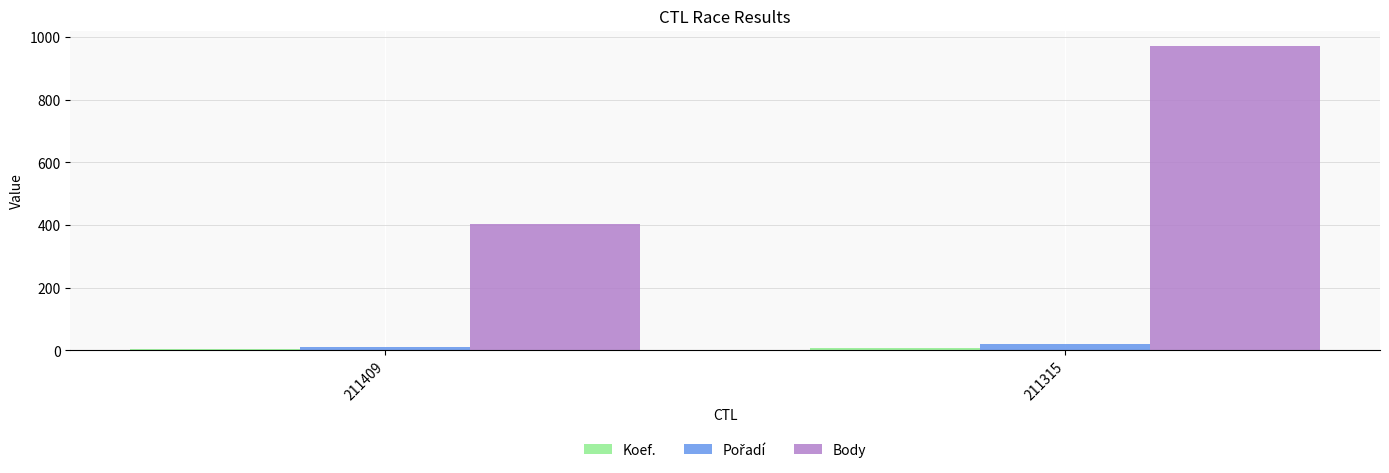

What is the greatest value displayed?

972